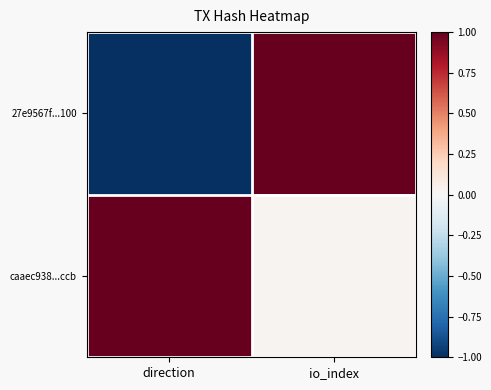

Which series has the widest spread of values?

27e9567f...100